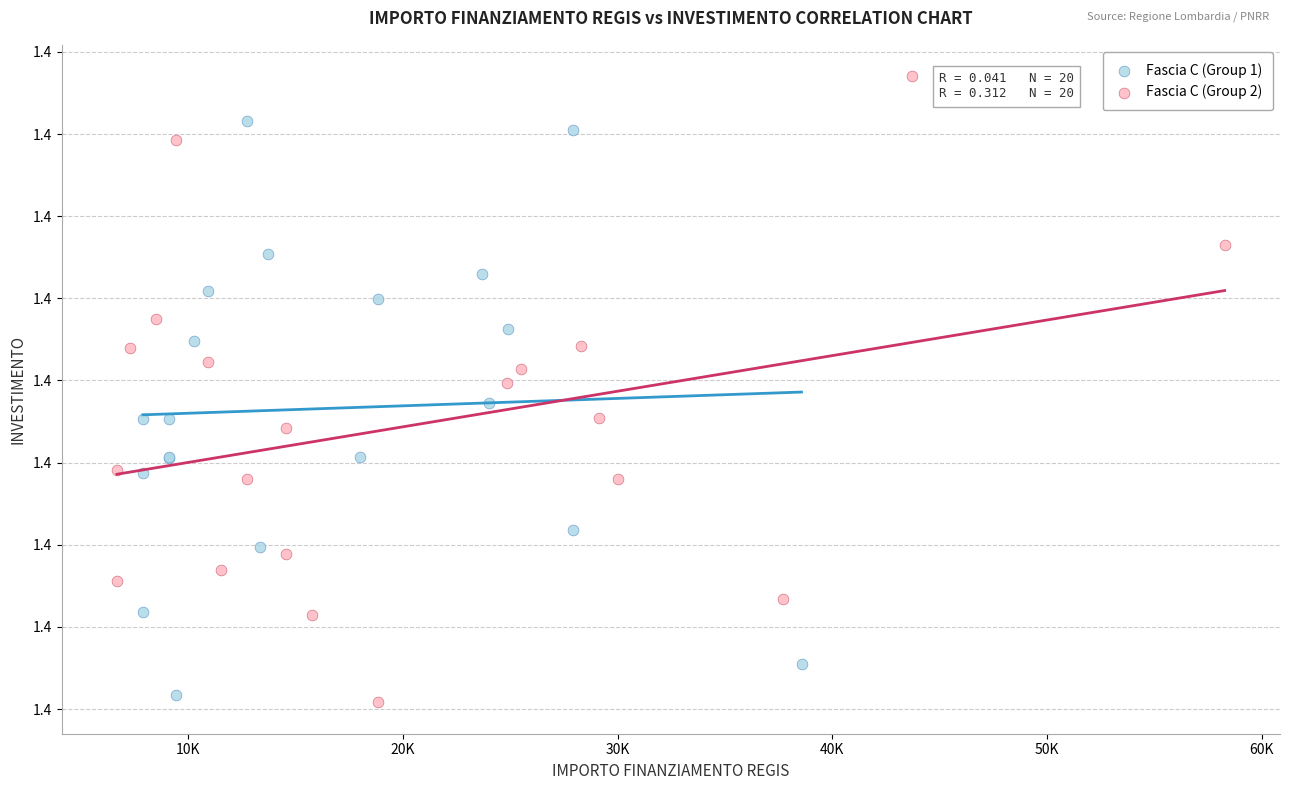

What are all the series names shown in the legend?

Fascia C (Group 1), Fascia C (Group 2)